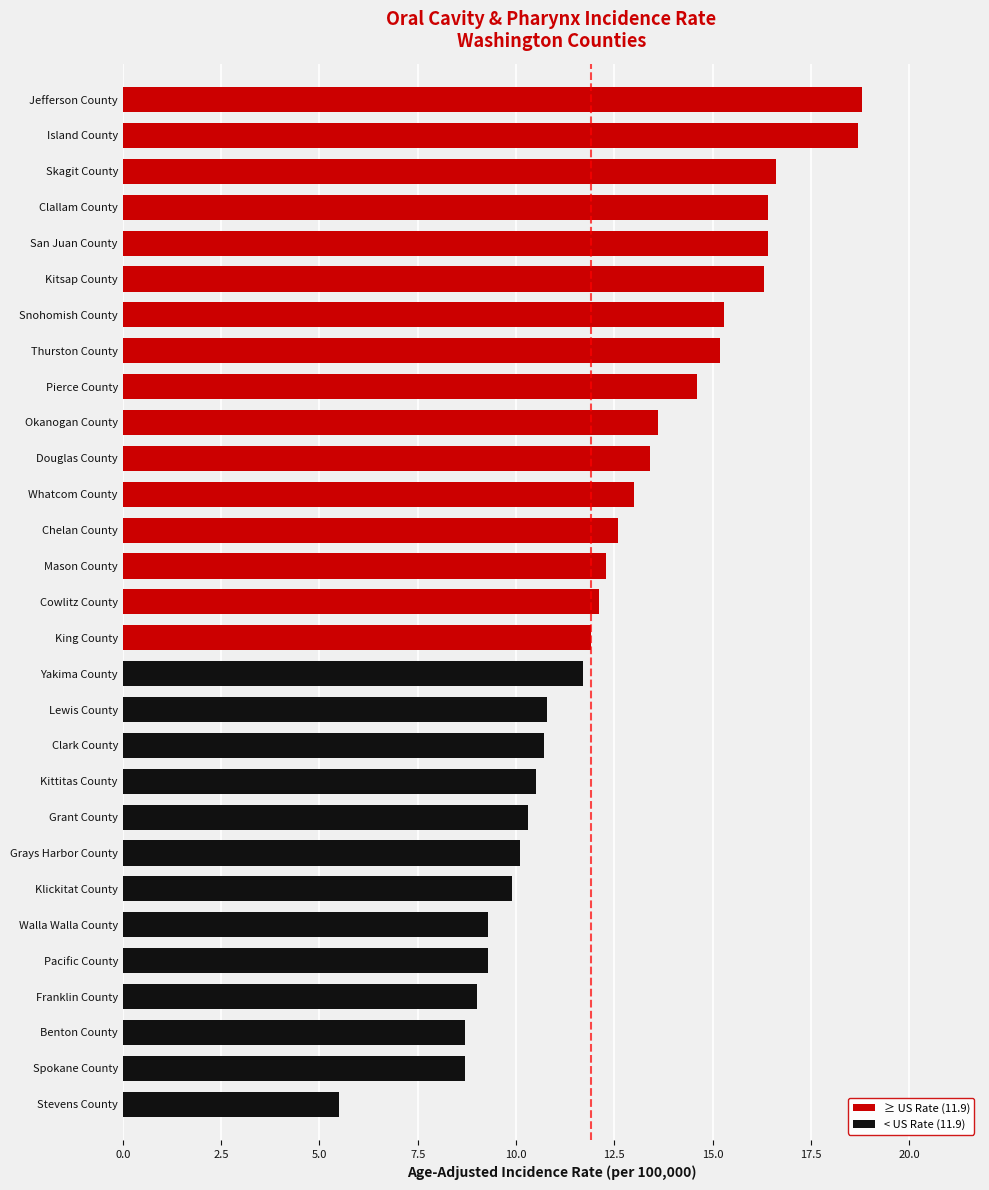

What is the sum of the values at Cowlitz County and Walla Walla County?

21.4